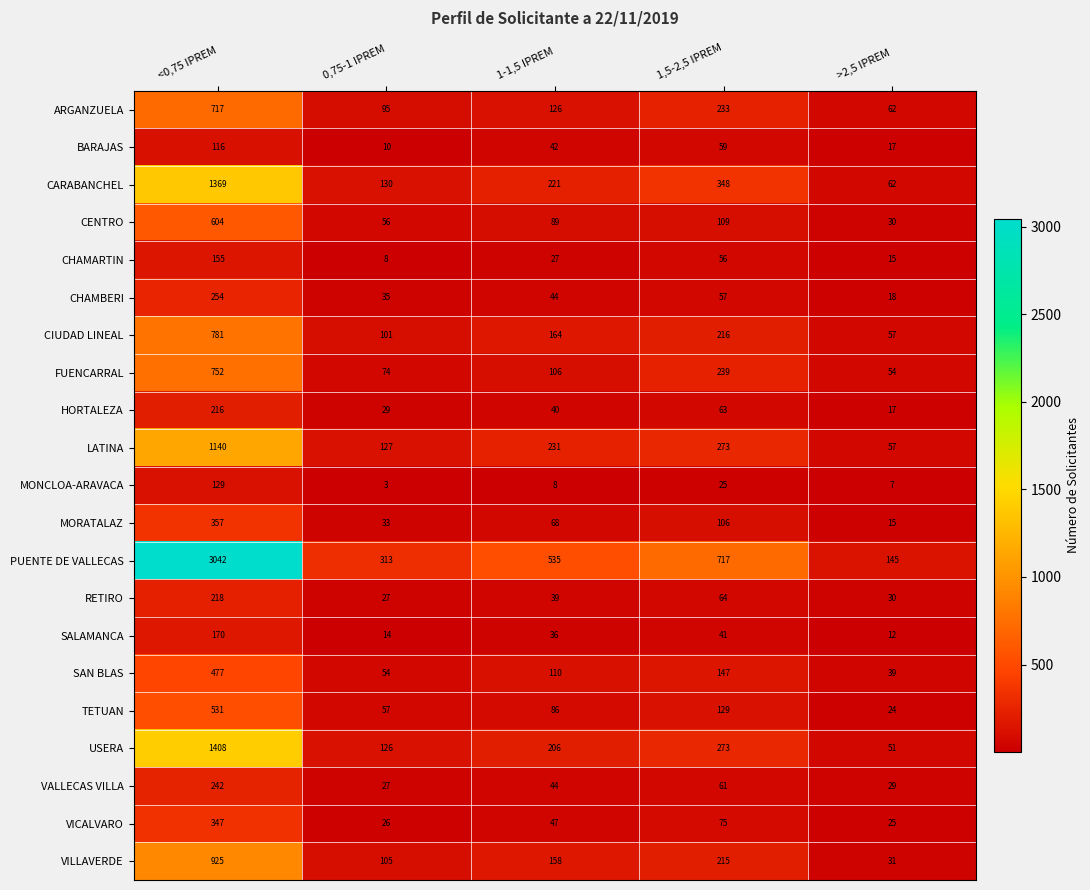

What is the difference between the CHAMBERI values at <0,75 IPREM and >2,5 IPREM?

236